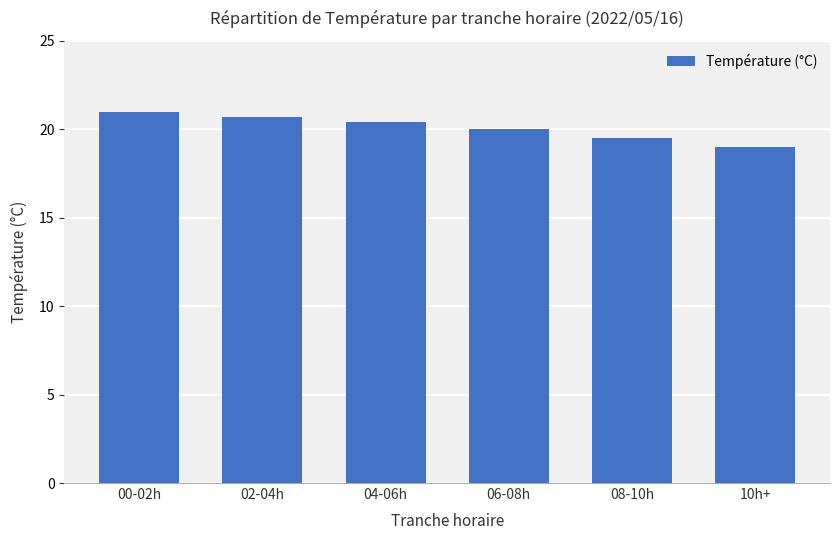

What is the value of the 6th bar from the left?

19.0